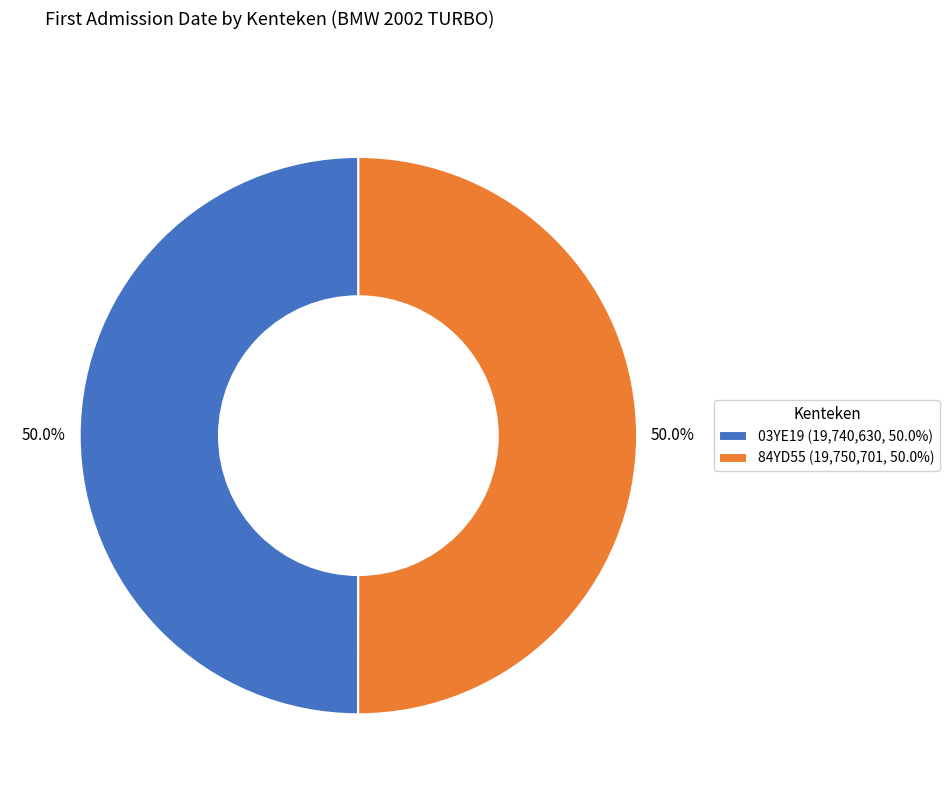

Is it true that 03YE19 is 50% of the pie?

True